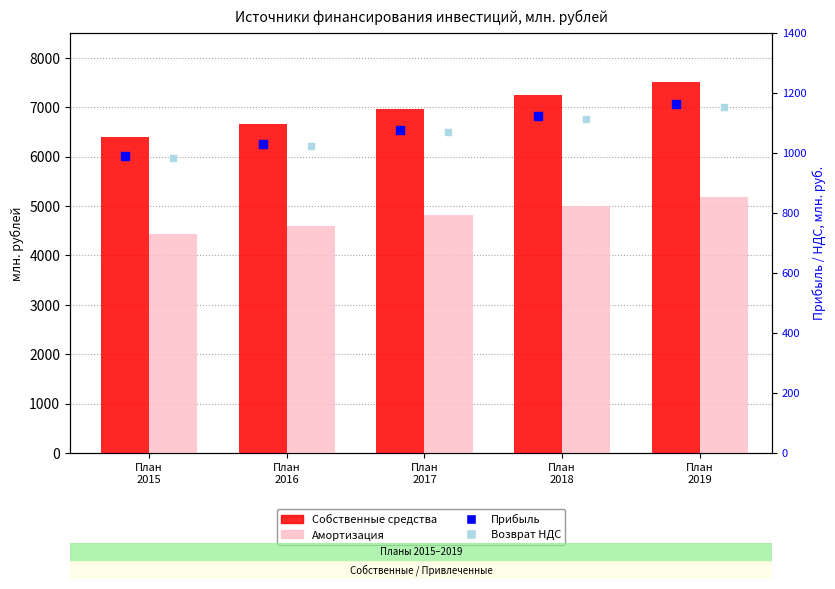

What are all the series names shown in the legend?

Собственные средства, Амортизация, Прибыль, Возврат НДС